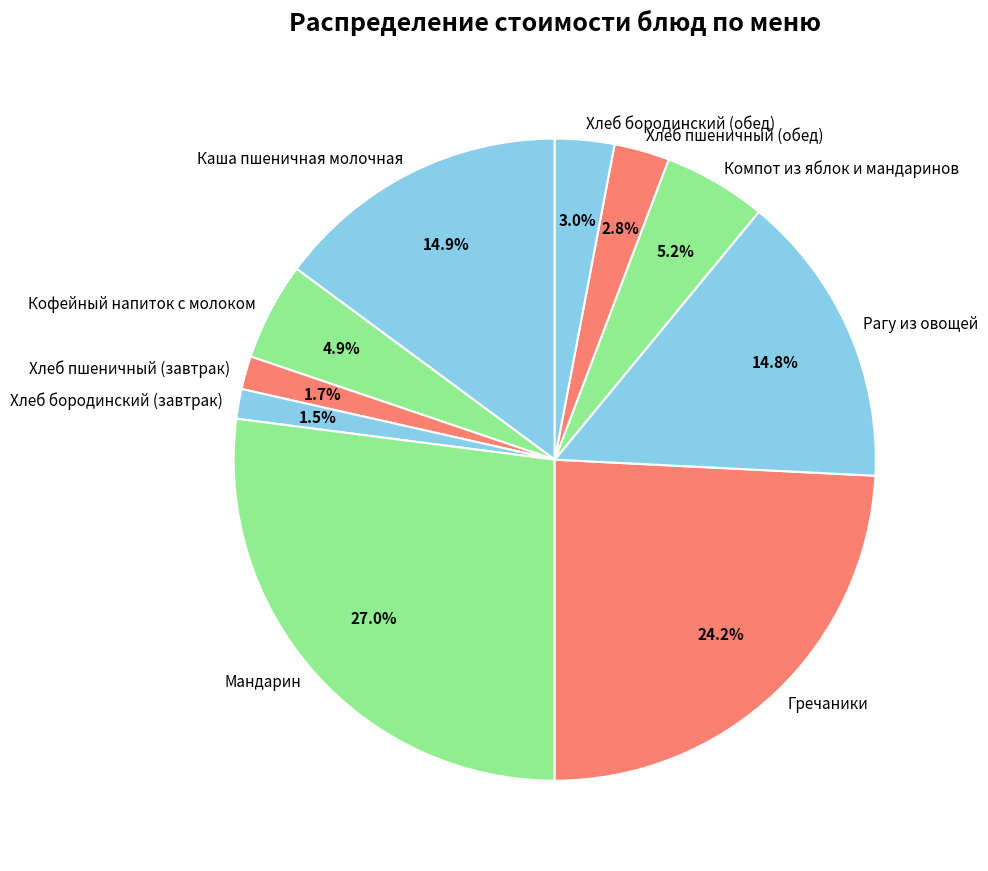

Does Кофейный напиток с молоком account for over 50% of the chart?

No